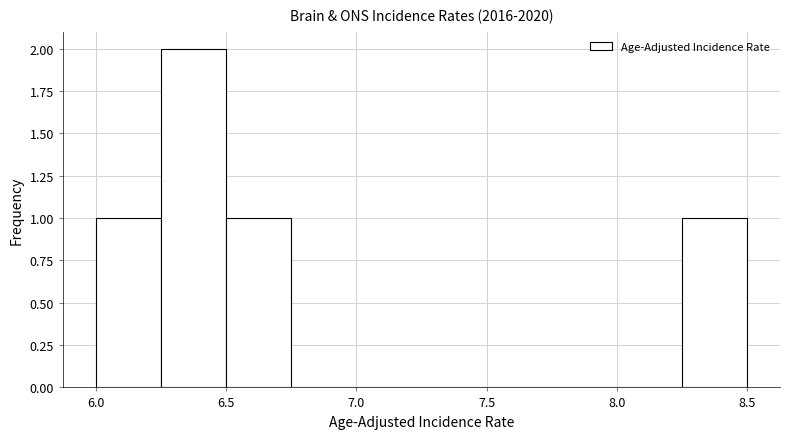

What is the height of the bar covering 6.50 to 6.75 on the x-axis? The values are not printed on the chart, so give them approximately, as read against the axis.

1